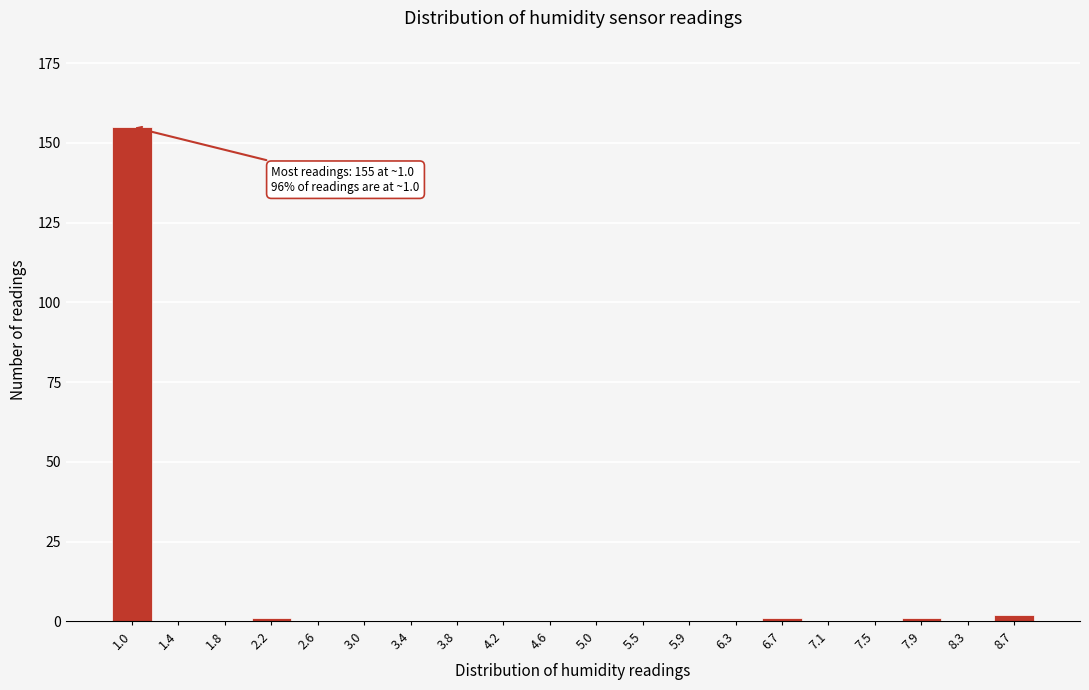

Reading right to left, extract all data points from this chart.

8.7=2	8.3=0	7.9=1	7.5=0	7.1=0	6.7=1	6.3=0	5.9=0	5.5=0	5.0=0	4.6=0	4.2=0	3.8=0	3.4=0	3.0=0	2.6=0	2.2=1	1.8=0	1.4=0	1.0=155